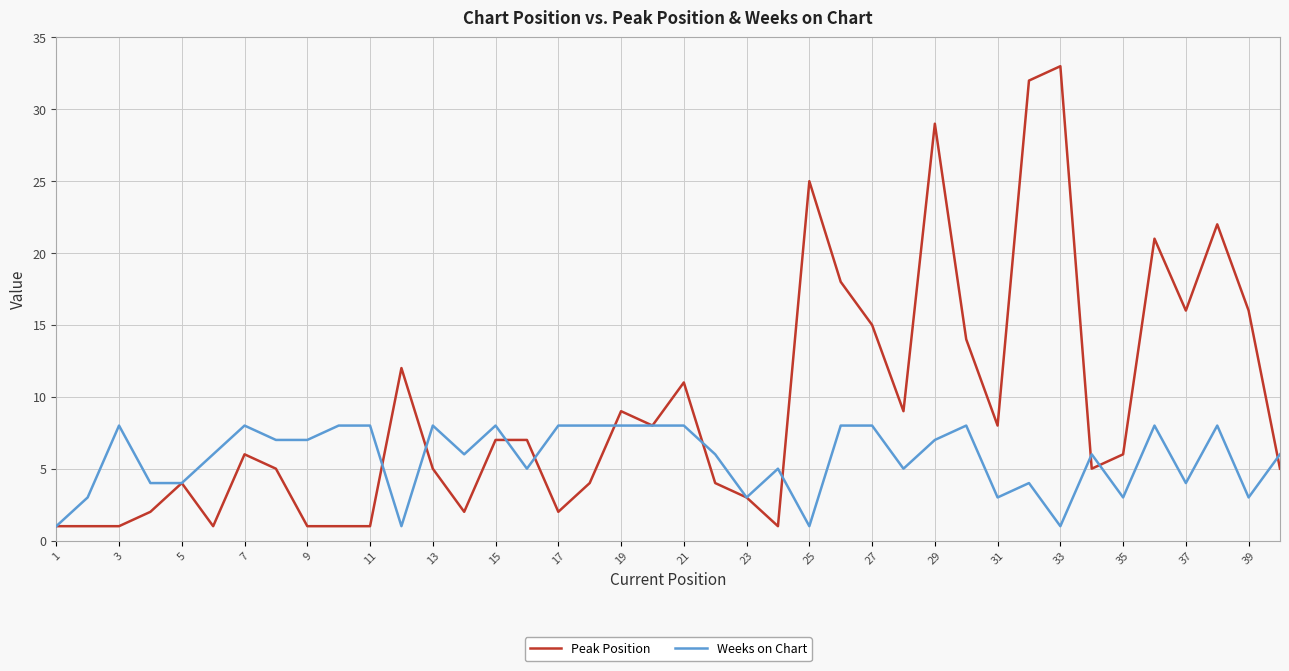

Which series has the largest total across all categories?

Peak Position